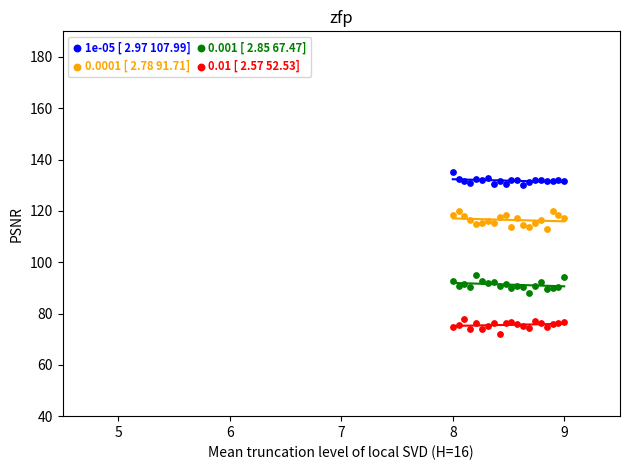

Which series contains the highest Y value?

1e-05 [ 2.97 107.99]